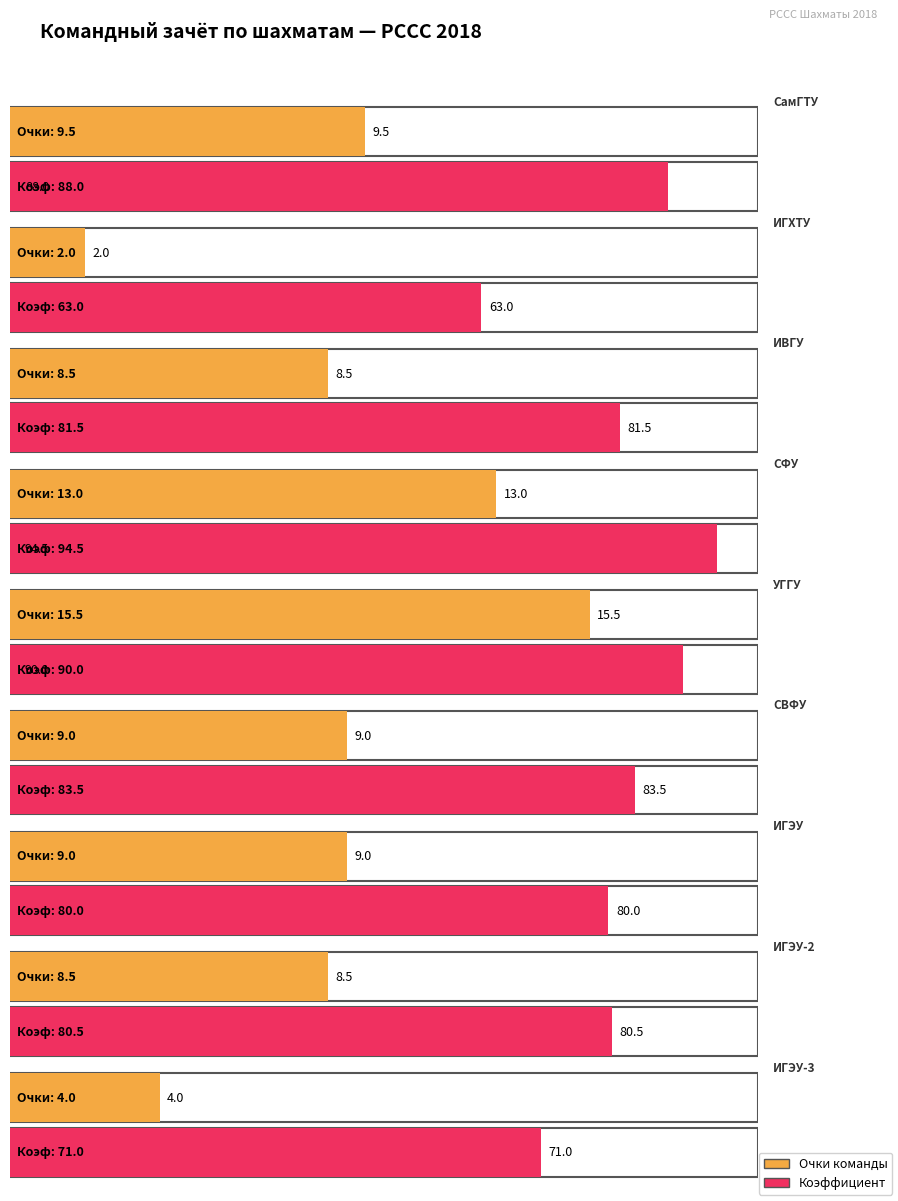

What position from the left is ИГЭУ-3?

9